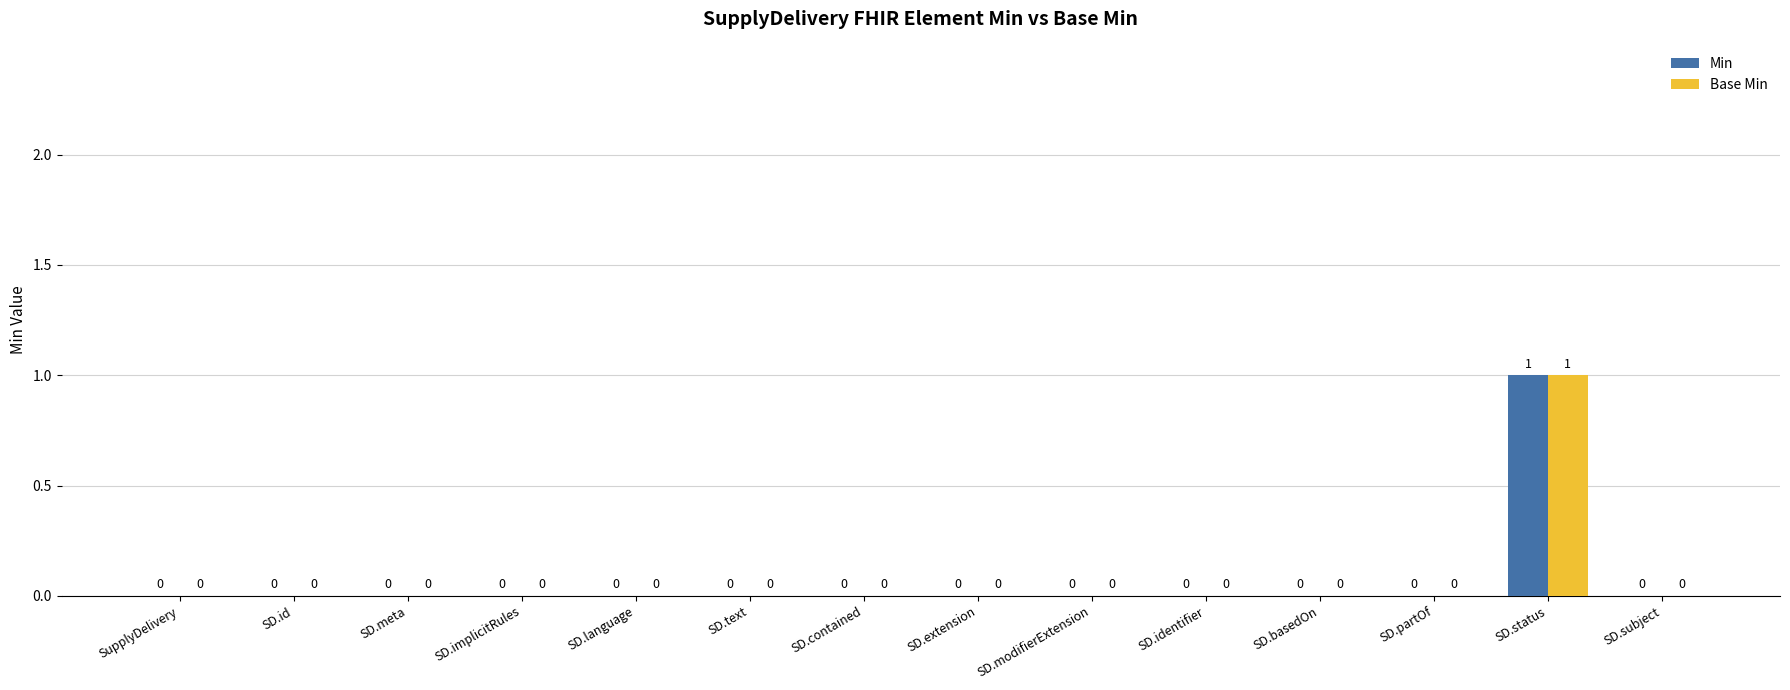

The value of Min at SD.id is 0. True or false?

True